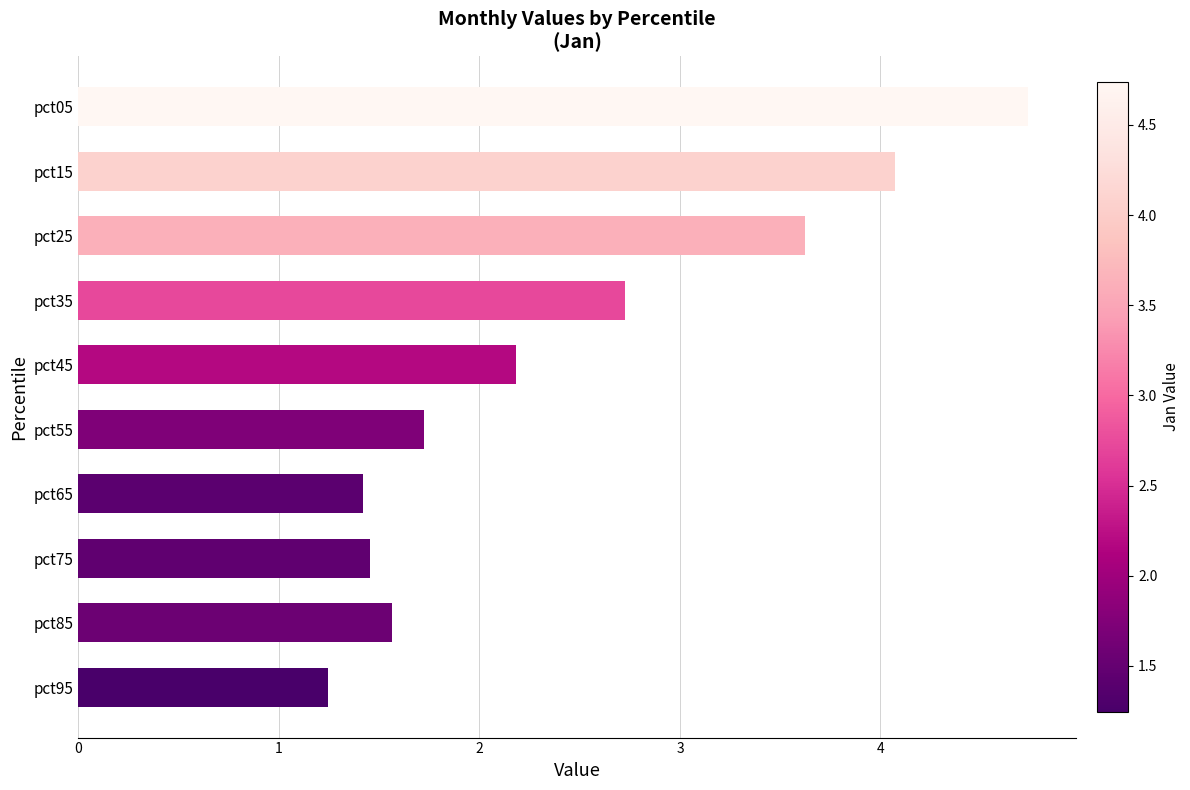

Which has a higher value, pct55 or pct75?

pct55